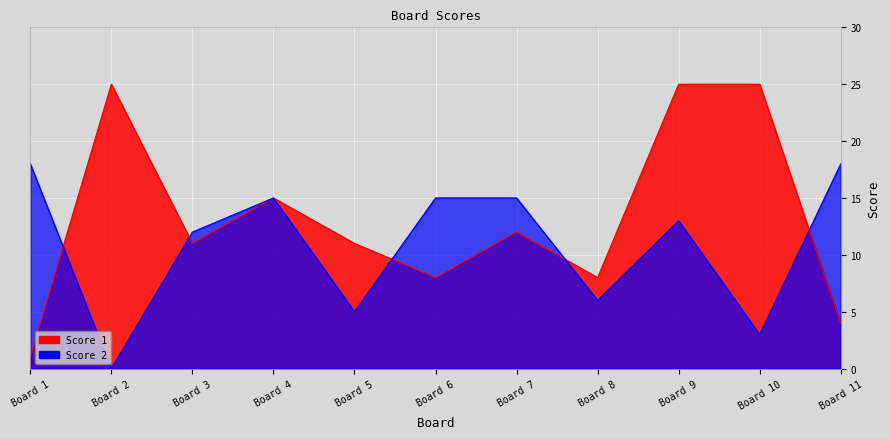

How many times do Score 2 and Score 1 cross each other?

5